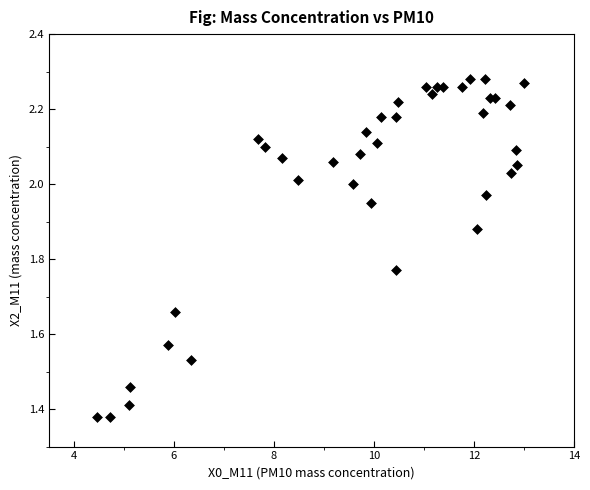

What is the range of Y values (max minus min)?

0.9